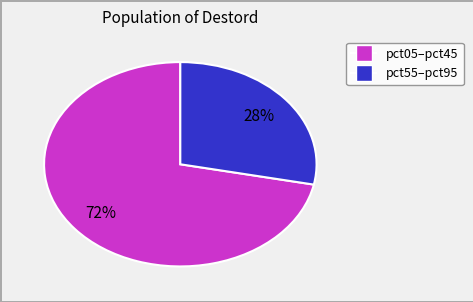

Is there any slice that represents more than half of the pie?

Yes